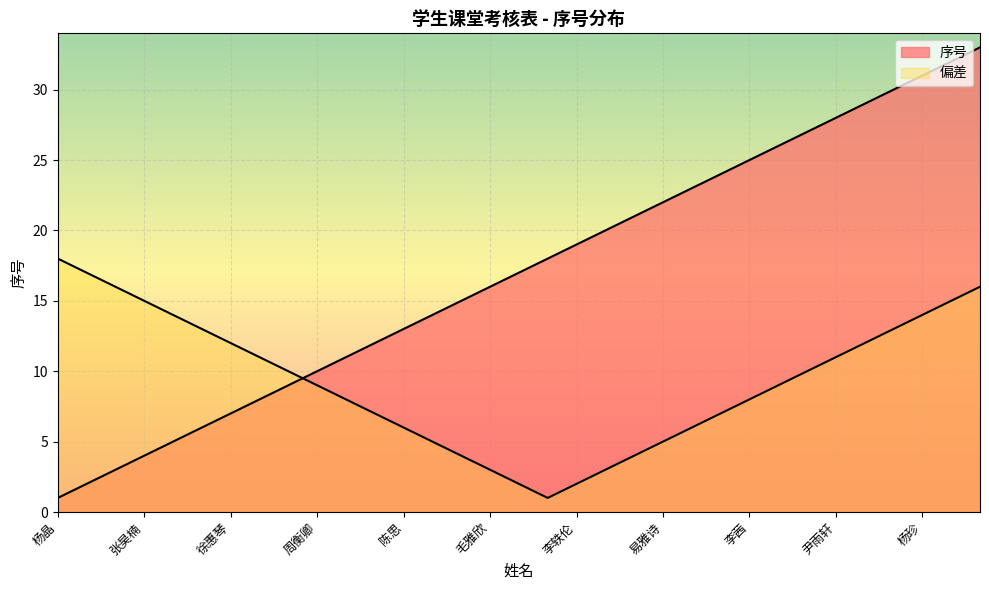

Reading right to left, extract all data points from this chart.

毛一凡=33	王雨晗=32	杨珍=31	王鸿晓=30	曾雅涛=29	尹雨轩=28	朱思宇=27	刘双艳=26	李茜=25	康素芬=24	周佳璐=23	易雅诗=22	罗成=21	刘思铭=20	李轶伦=19	陈彭=18	刘思浙=17	毛雅欣=16	冉宇=15	杜春兰=14	陈思=13	李玉芳=12	陈泓畅=11	周衡卿=10	徐晓萌=9	陆利群=8	徐惠琴=7	陈荣铠=6	余燕涛=5	张昊楠=4	许琳慈=3	韩茜雯=2	杨晶=1